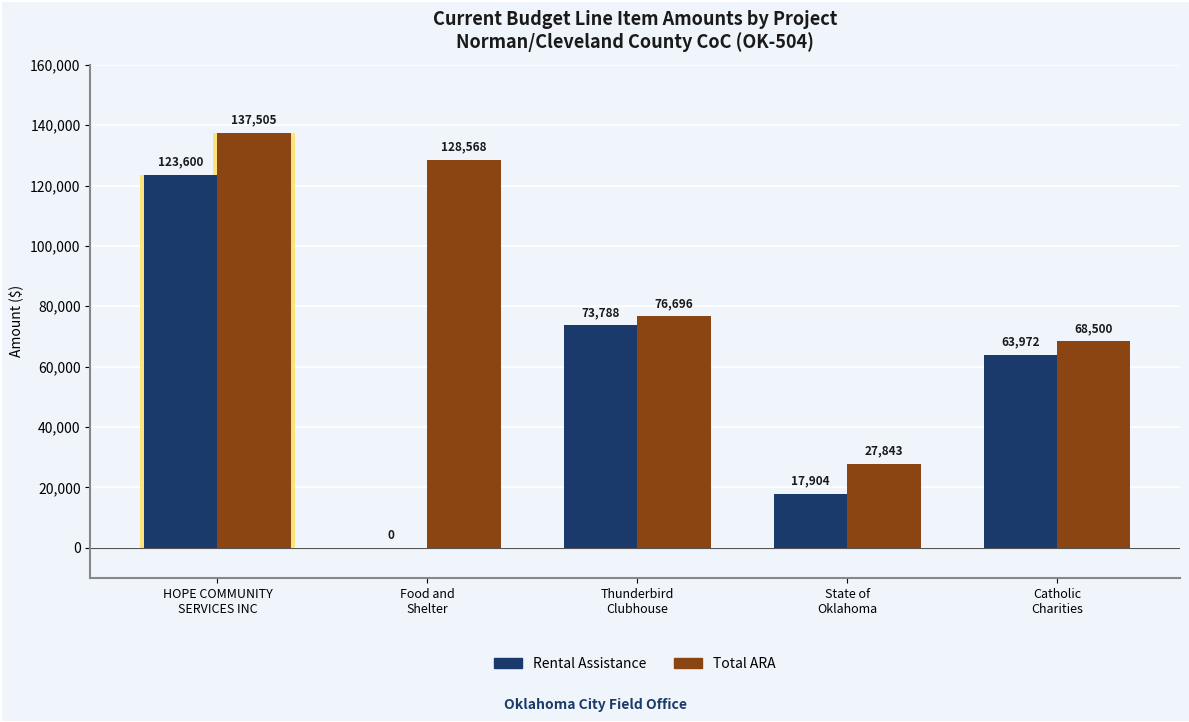

What is the label of the 1st bar from the left?

HOPE COMMUNITY
SERVICES INC